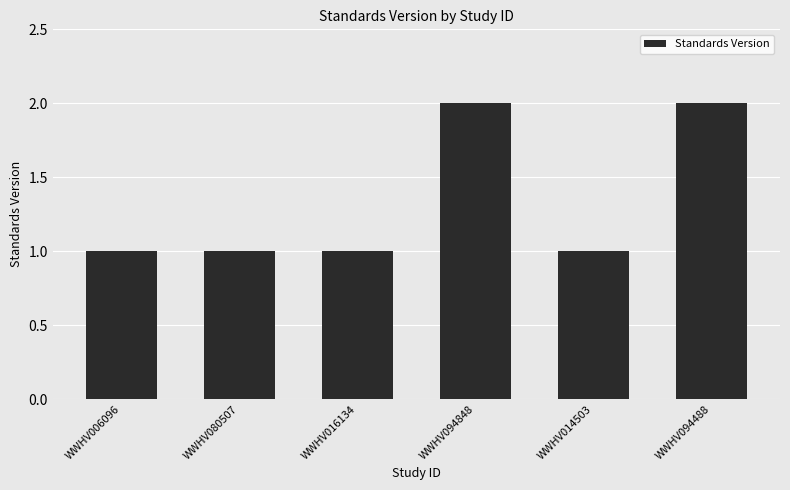

Does the chart contain any negative values?

No